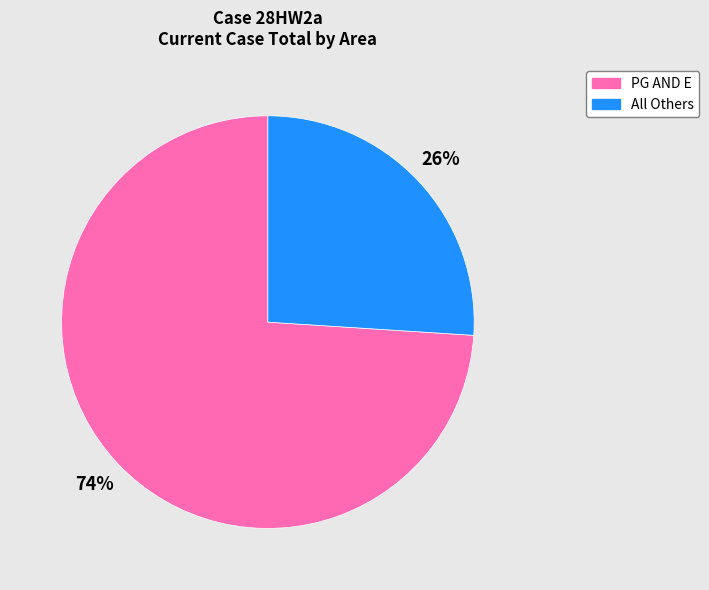

How many segments does this pie chart have?

2